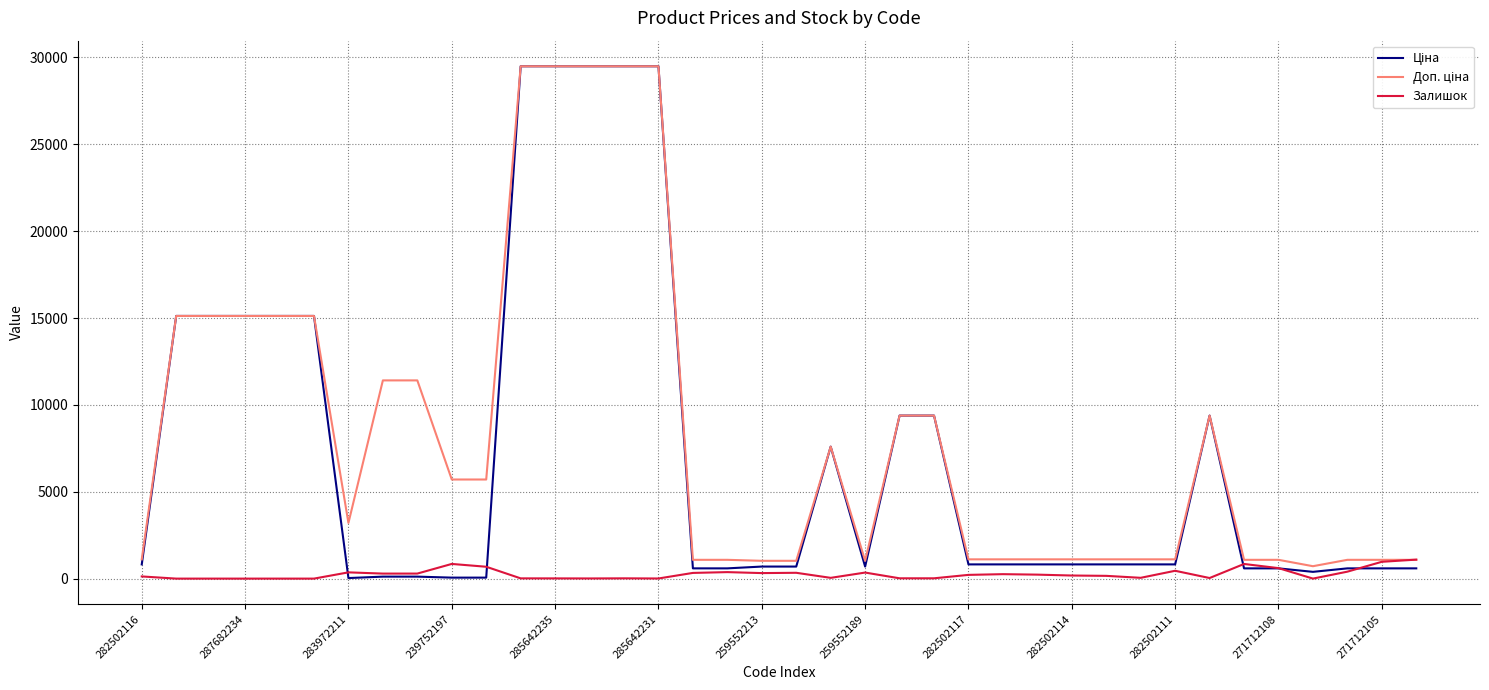

What is the maximum value shown in the chart?

29491.5